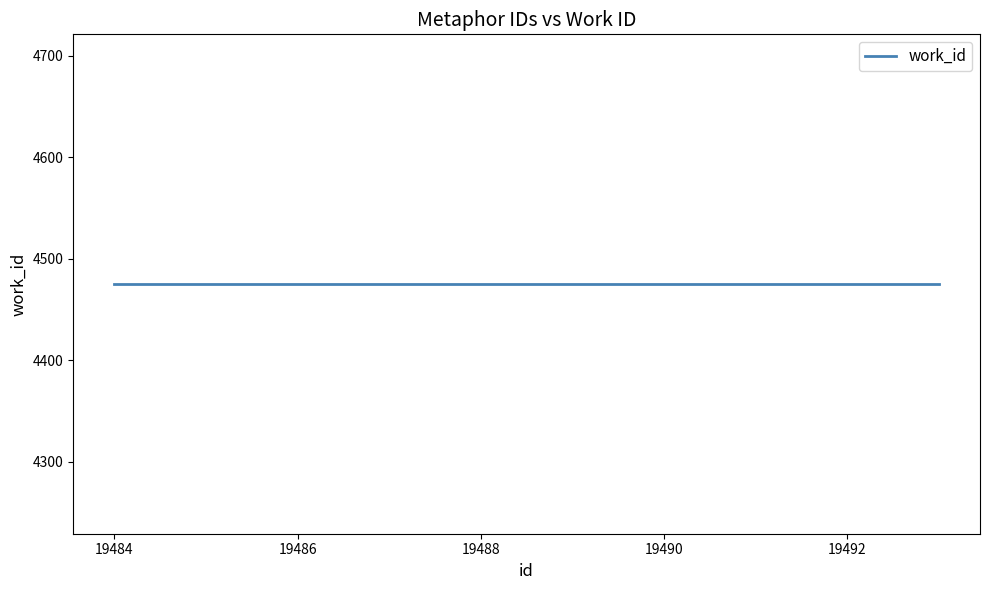

Reading left to right, list all the values displayed in this chart.

id: 19484	19485	19486	19487	19488	19489	19490	19491	19492	19493
work_id: 4475	4475	4475	4475	4475	4475	4475	4475	4475	4475